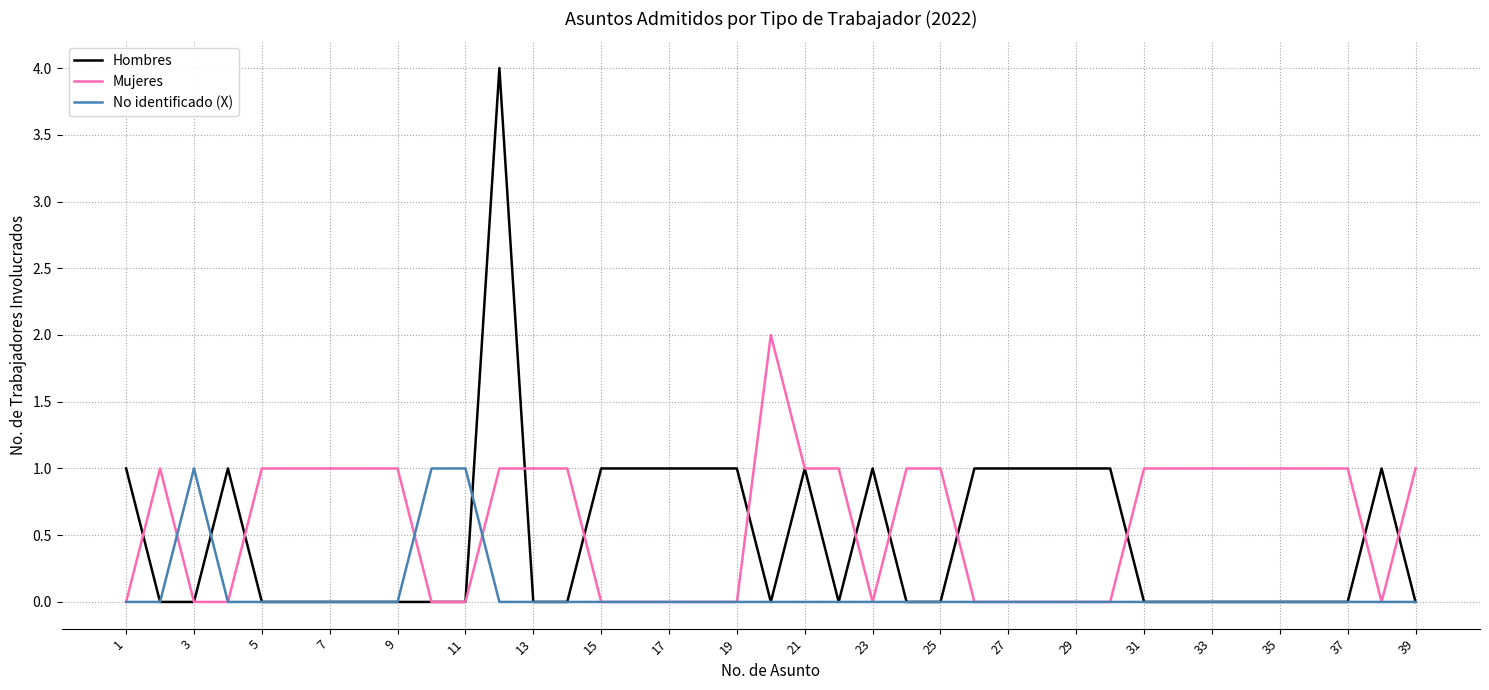

Rank the series by their maximum value, from lowest to highest.

No identificado (X), Mujeres, Hombres